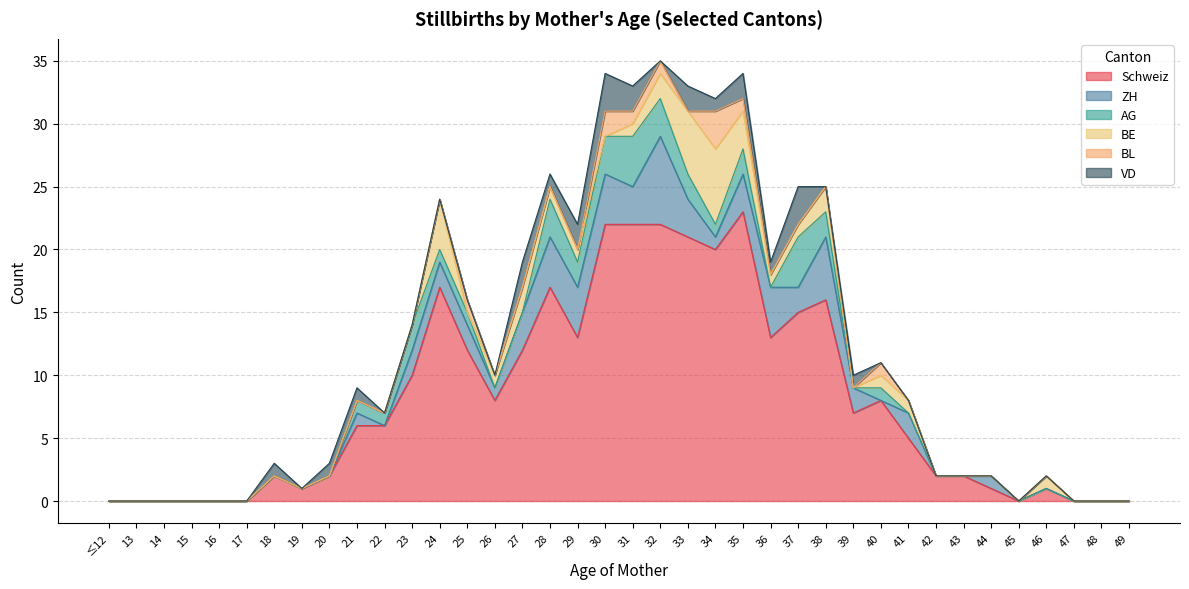

At 20, list the series in order from largest to smallest.

Schweiz, VD, ZH, AG, BE, BL